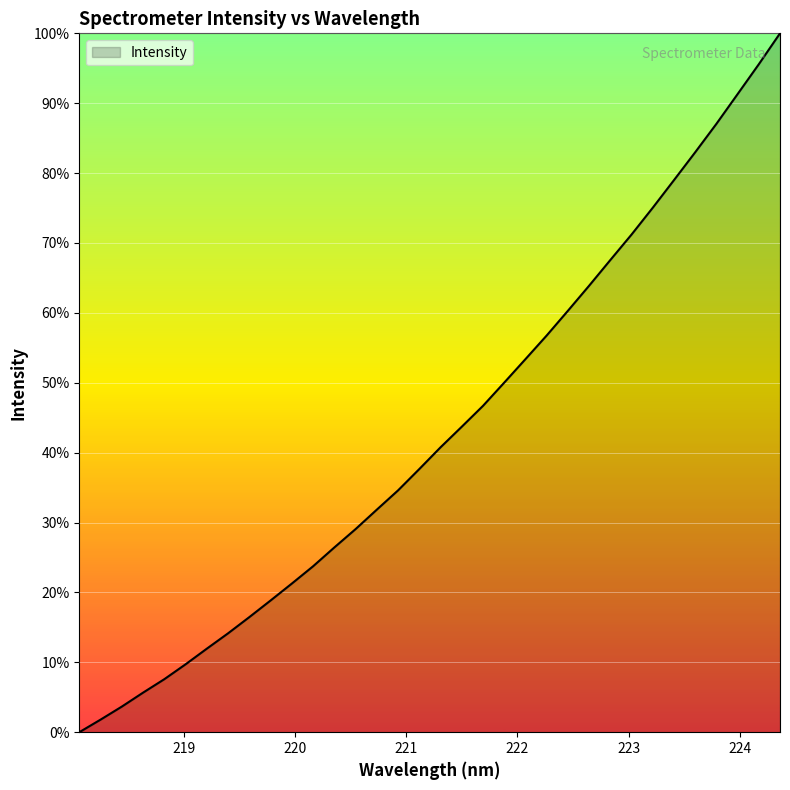

What is the maximum value shown in the chart?

100.0